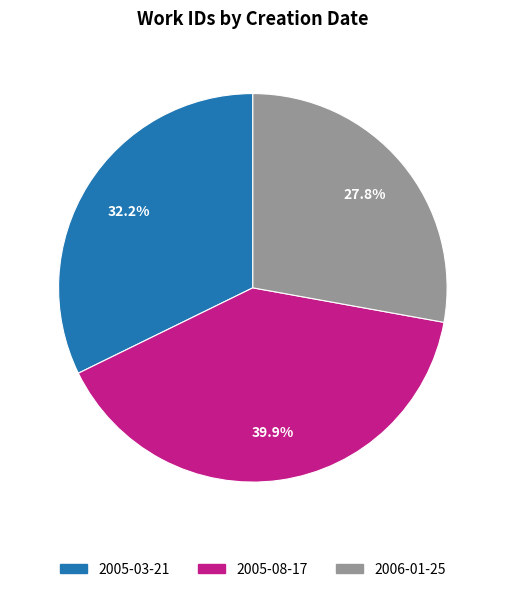

Is there any slice that represents more than half of the pie?

No